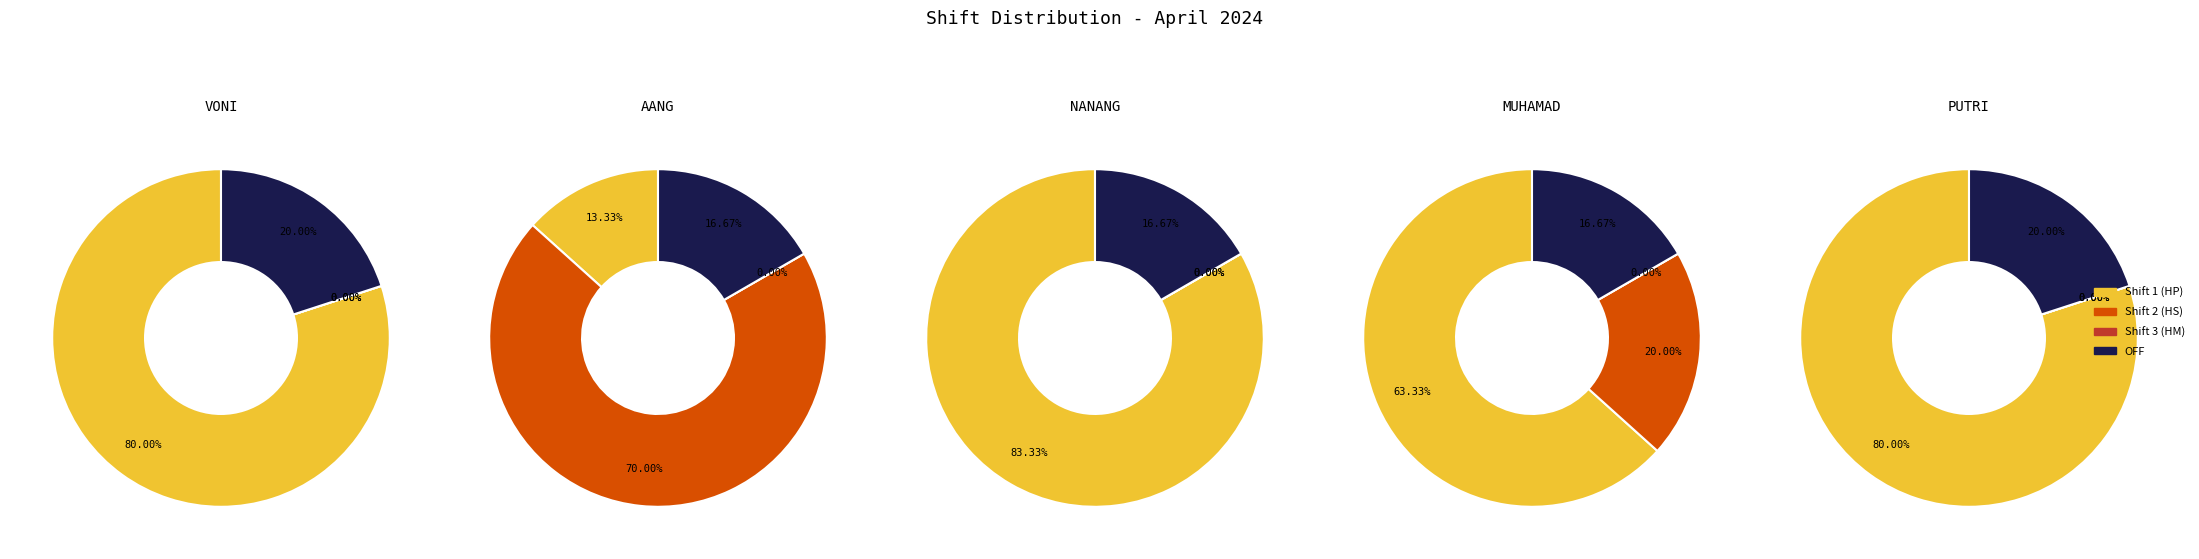

True or false: 2 accounts for 1% of the total.

False